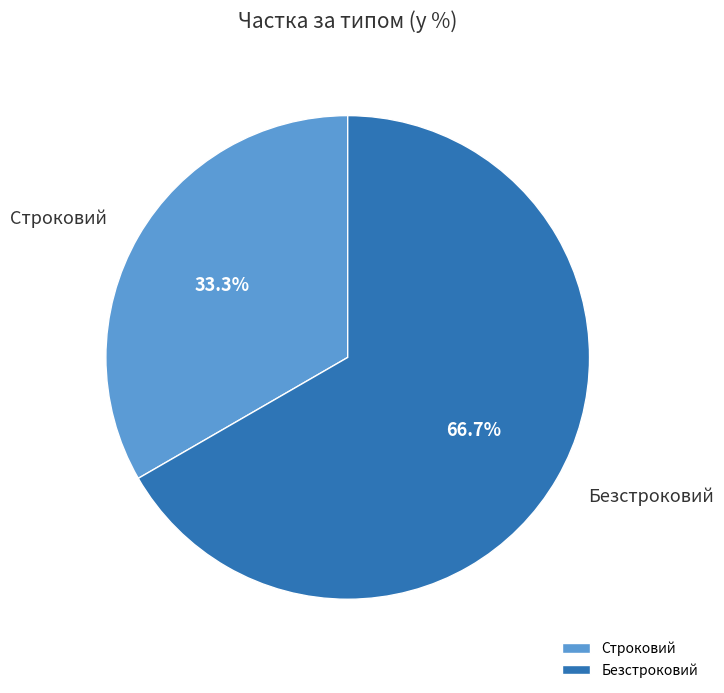

Which slice represents more than half of the pie?

Безстроковий